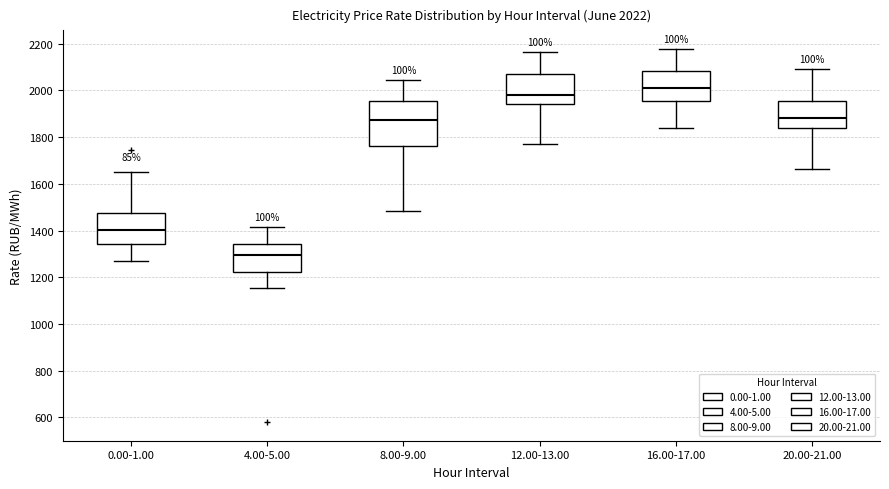

Which box's median line is the lowest?

4.00-5.00